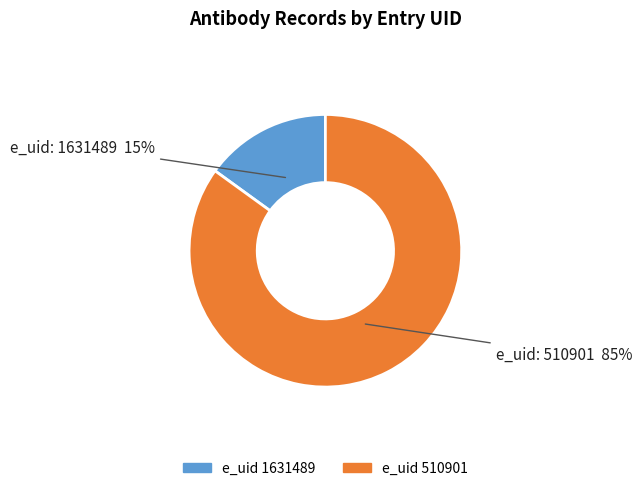

Is there a majority slice in this chart?

Yes